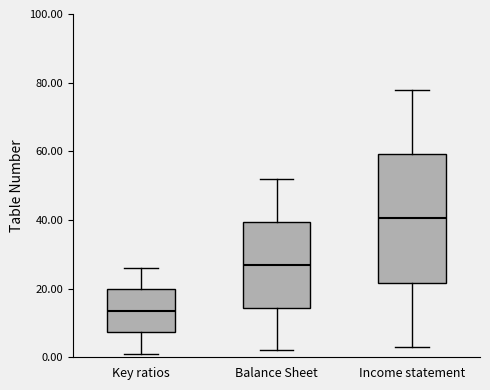

Reading left to right, read every box against the y-axis: the position of its median line, the range the box covers, and the ends of its whiskers. The values are not printed on the chart, so give them approximately, as read against the axis.

Key ratios: median 14, box 8 to 20, whiskers 2 to 26
Balance Sheet: median 28, box 14 to 40, whiskers 2 to 52
Income statement: median 40, box 22 to 60, whiskers 4 to 78